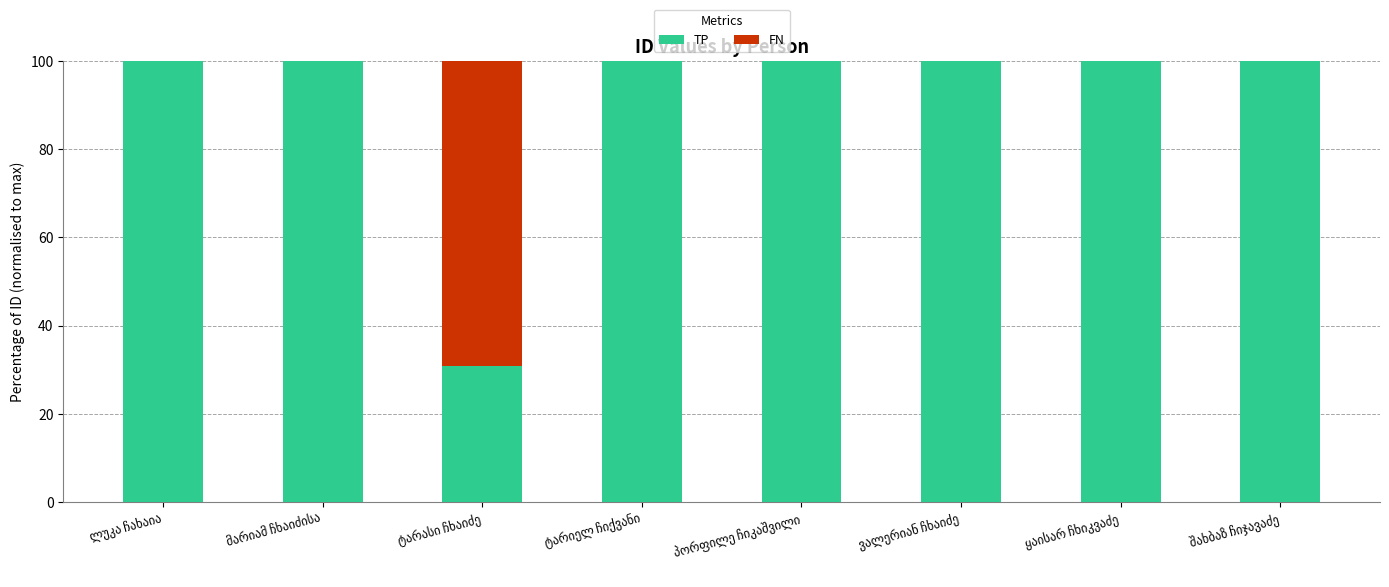

What is the maximum value for TP?

100.0